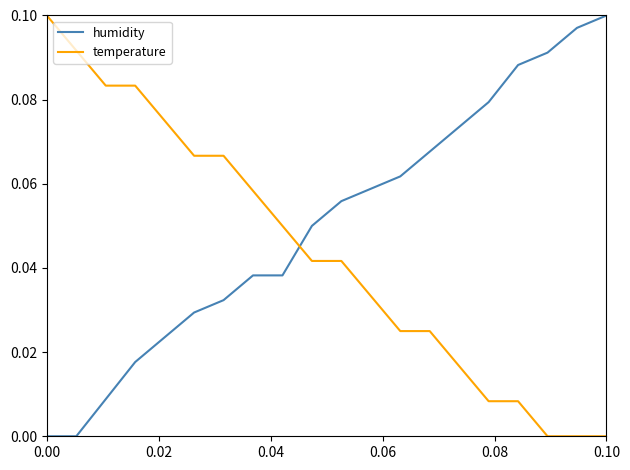

List the series in order of their overall mean, highest first.

humidity, temperature